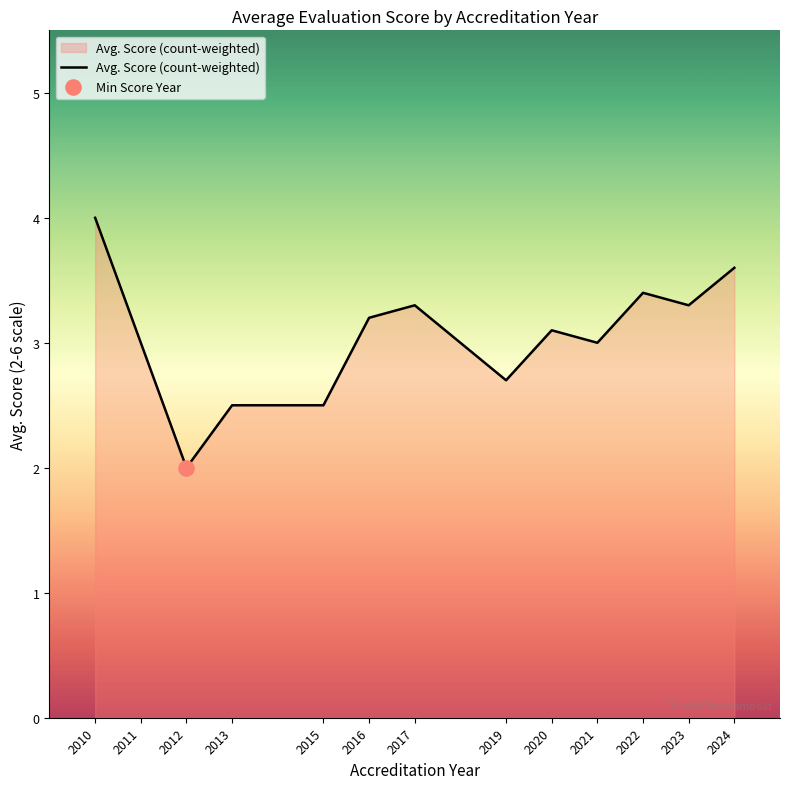

Which has a higher value, 2012 or 2024?

2024